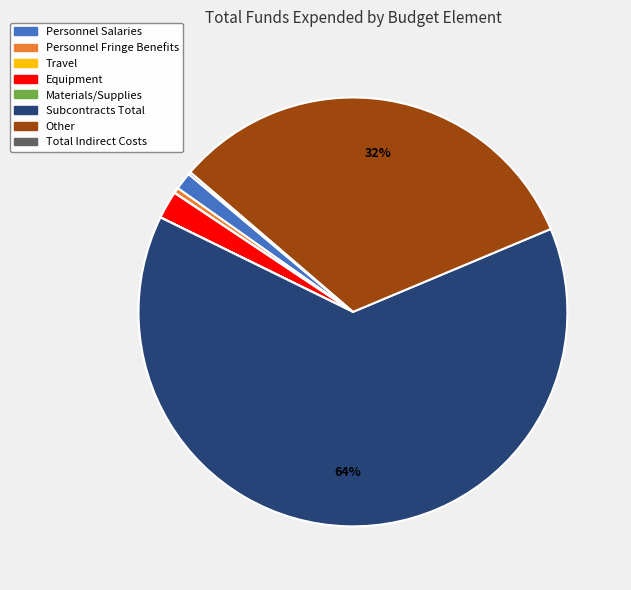

What percentage is the Equipment slice, to the nearest percent?

2%